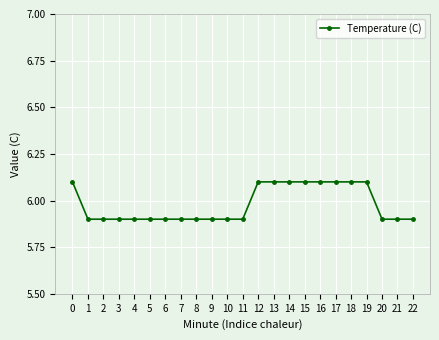

What is the maximum value shown in the chart?

6.1